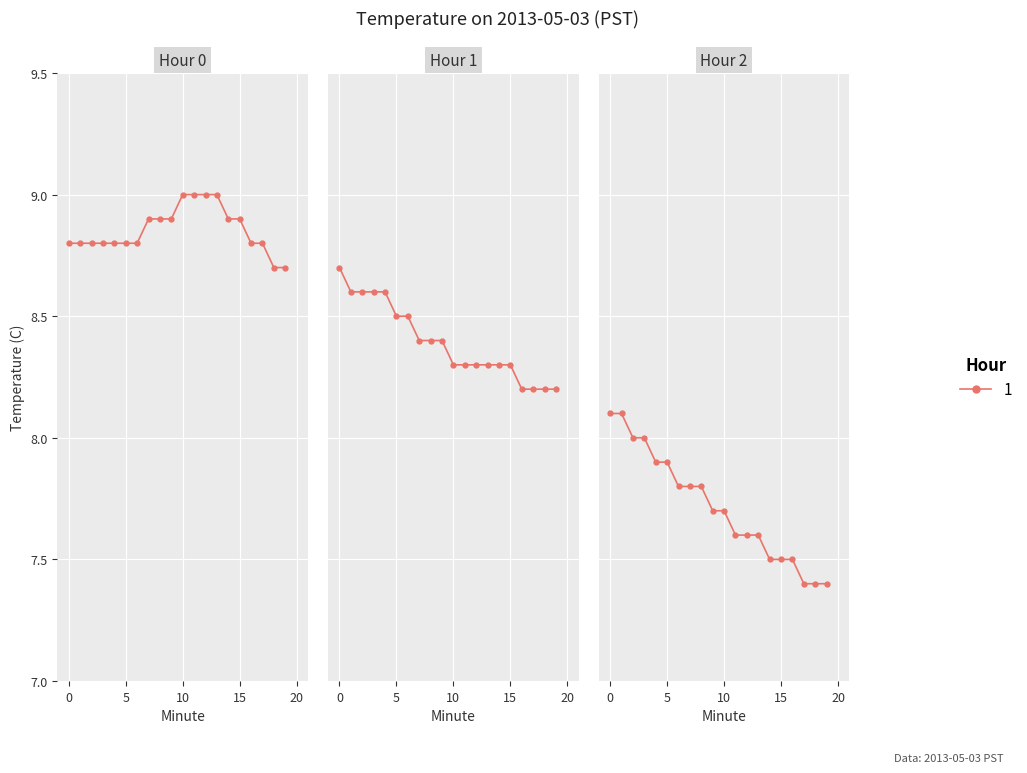

True or false: Hour 2 and Hour 1 cross at least once.

False